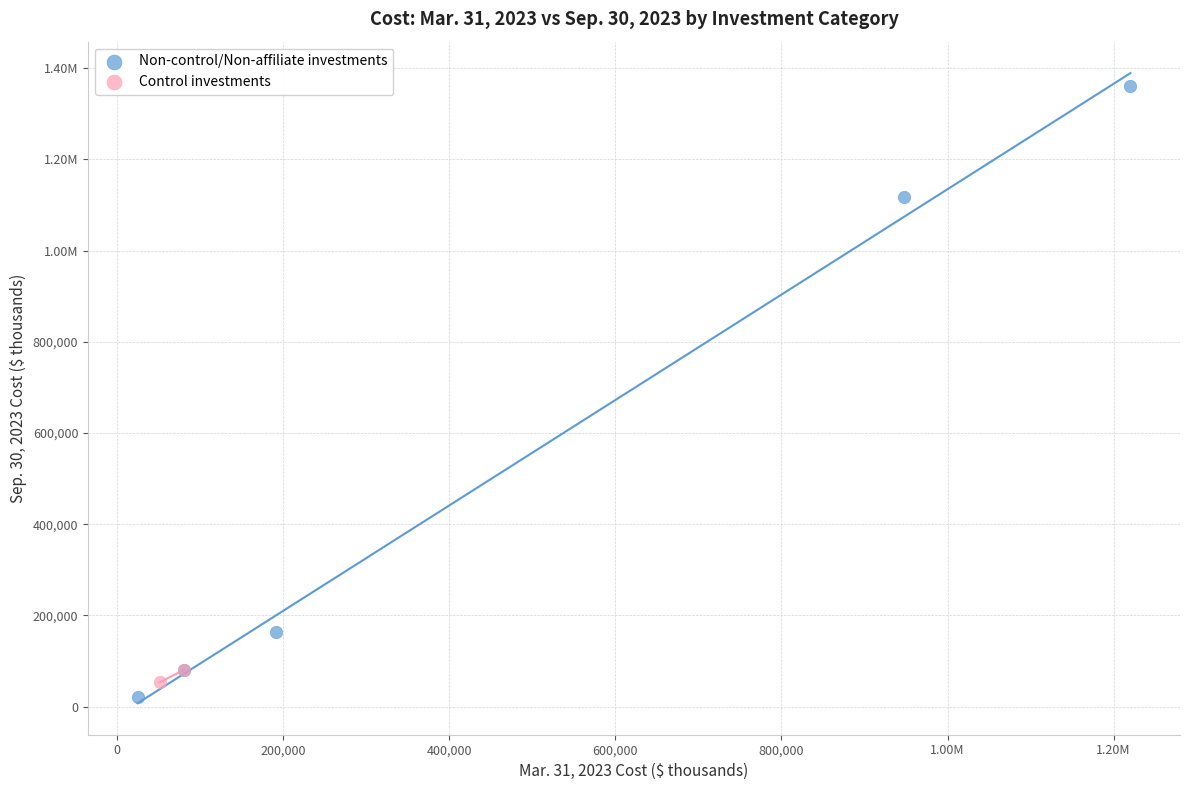

What are all the series names shown in the legend?

Non-control/Non-affiliate investments, Control investments